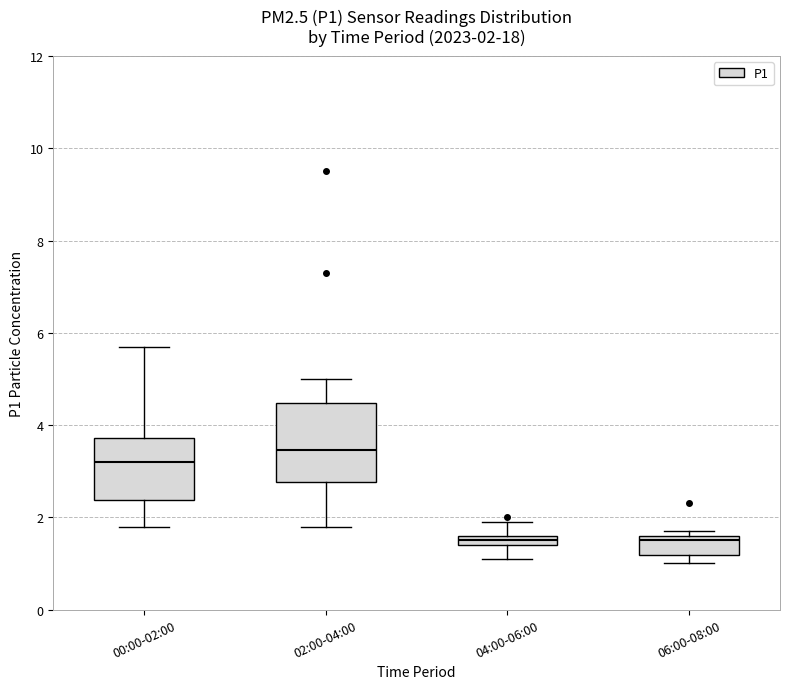

Comparing the boxes themselves (not the whiskers), which one is the tallest?

02:00-04:00